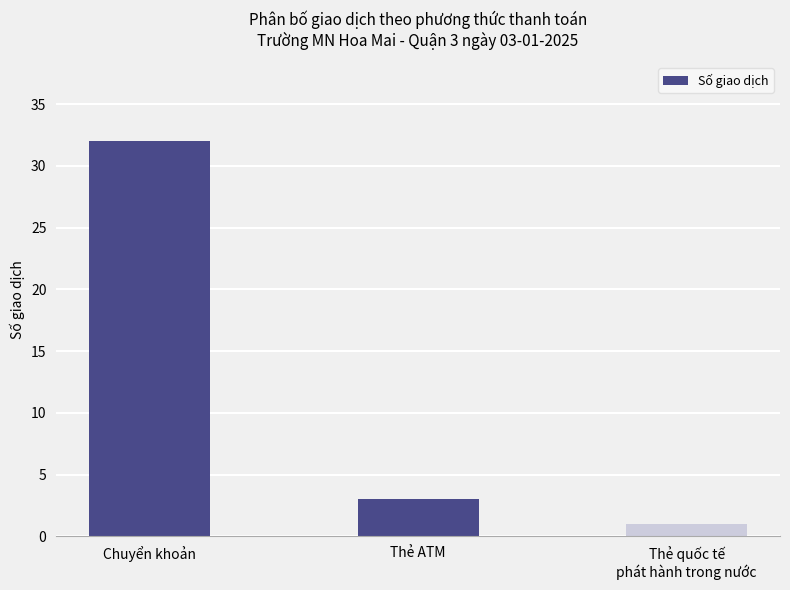

What is the ratio of the value at Thẻ ATM to the value at Thẻ quốc tế
phát hành trong nước?

3.0